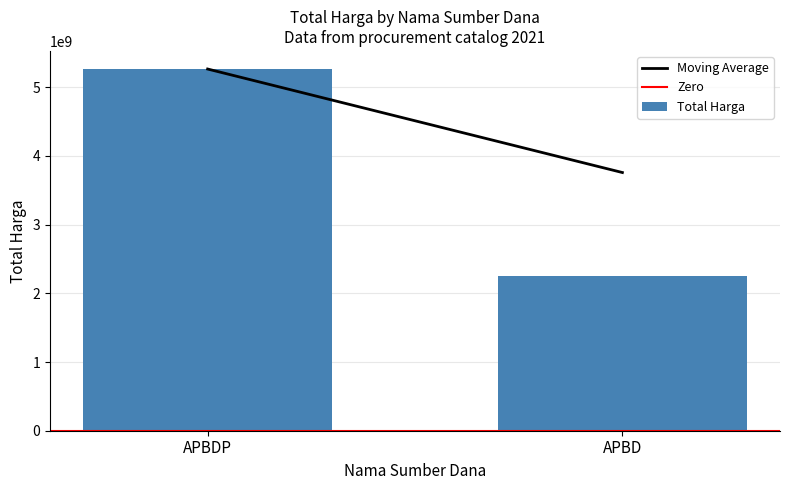

What is the sum of the values at APBD and APBDP?

7518497085